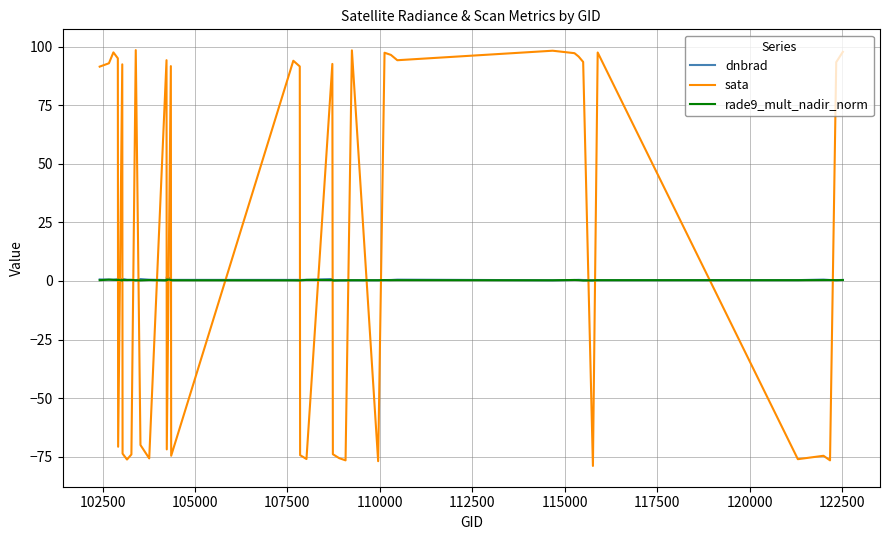

How many positive values does the sata series have?

22